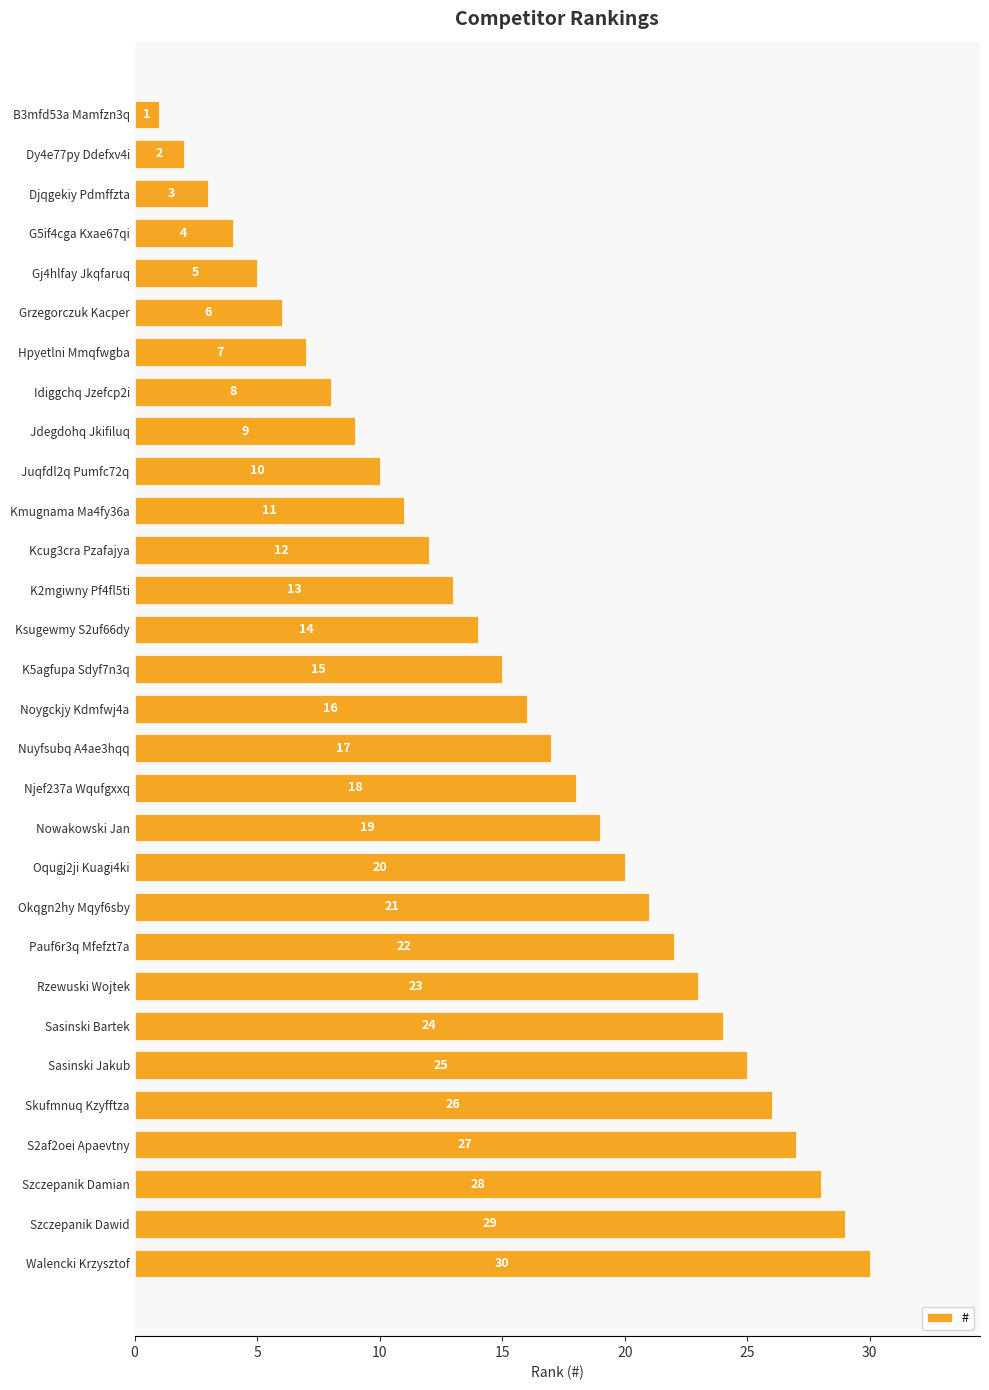

Does the chart contain stacked bars?

No